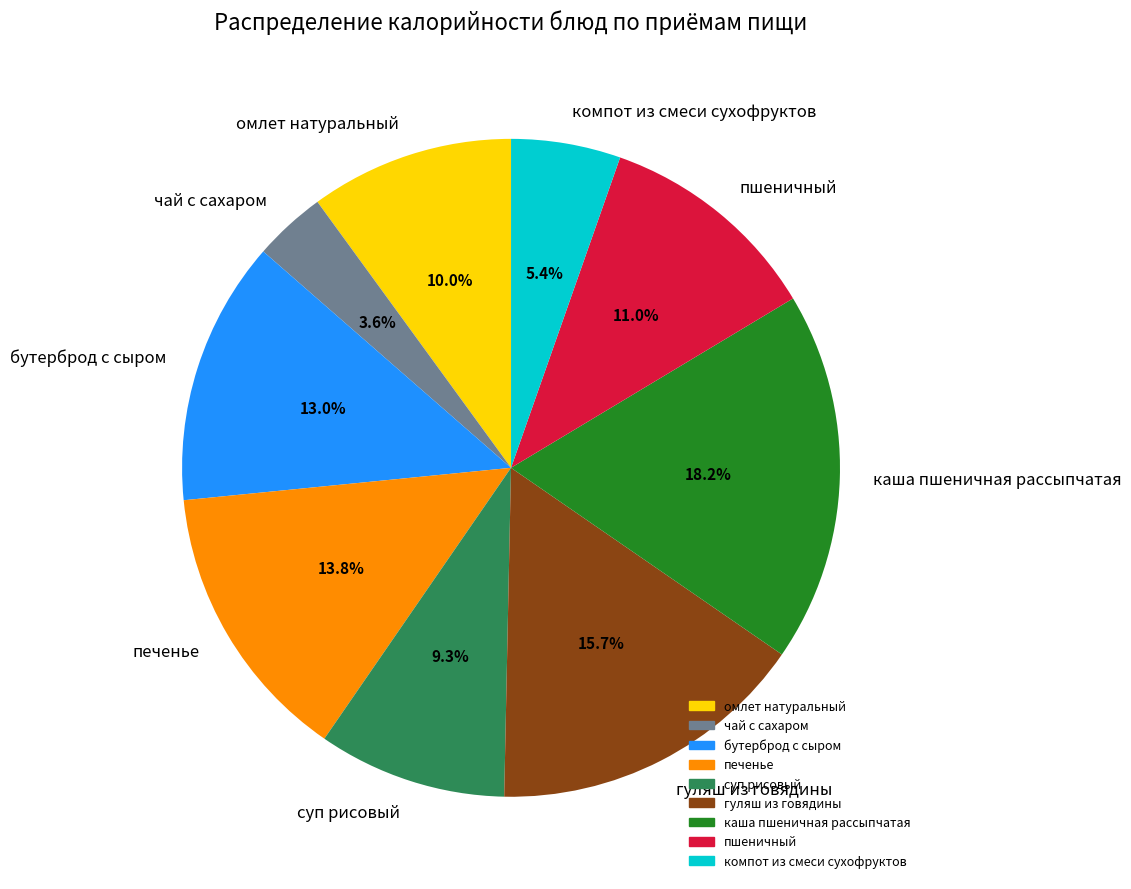

Do компот из смеси сухофруктов and пшеничный together represent more than half of the pie?

No